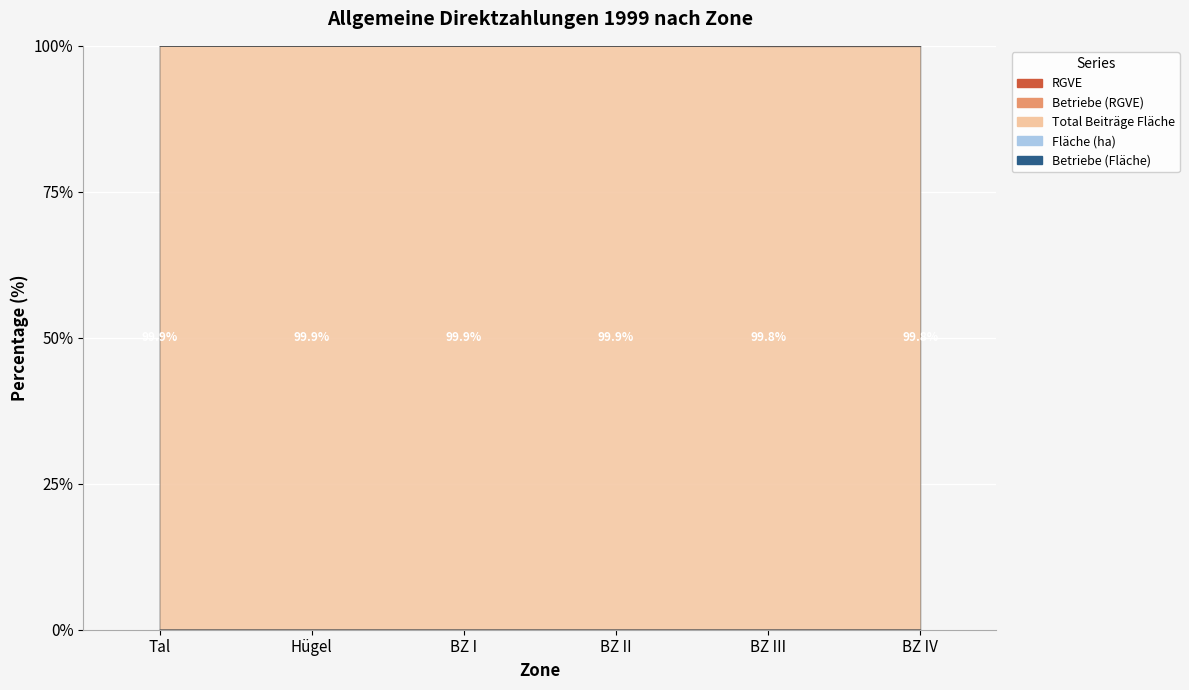

Reading left to right, extract all data points from this chart.

Betriebe (Fläche): 25766	8564	7866	9488	5999	3013
Fläche (ha): 480769	142420	118744	153195	84266	42551
Total Beiträge Fläche: 545167894	163737151	136367203	174470918	95681482	47669615
Betriebe (RGVE): 10815	5372	6040	7789	5814	2938
RGVE: 74419	33922	36677	61681	55939	26830